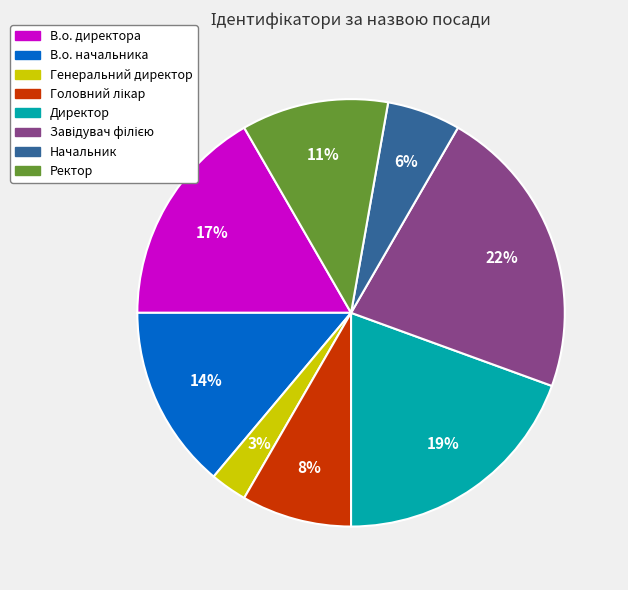

True or false: Генеральний директор accounts for 18% of the total.

False